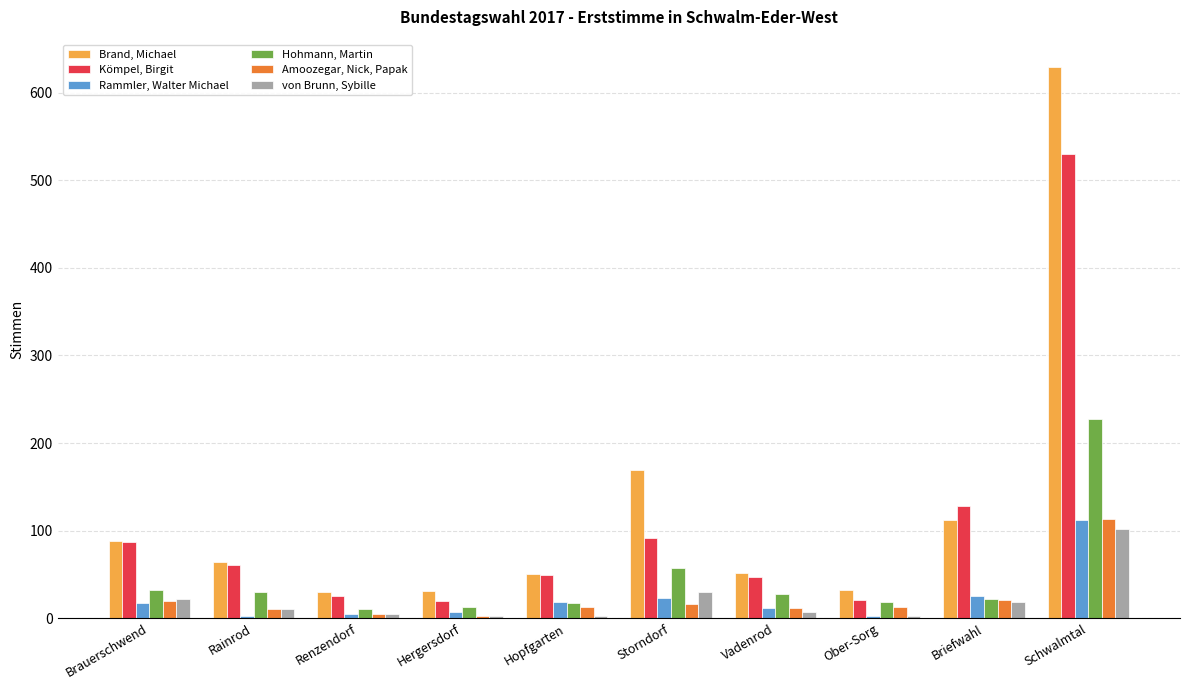

Which series has the largest range (max minus min)?

Brand, Michael